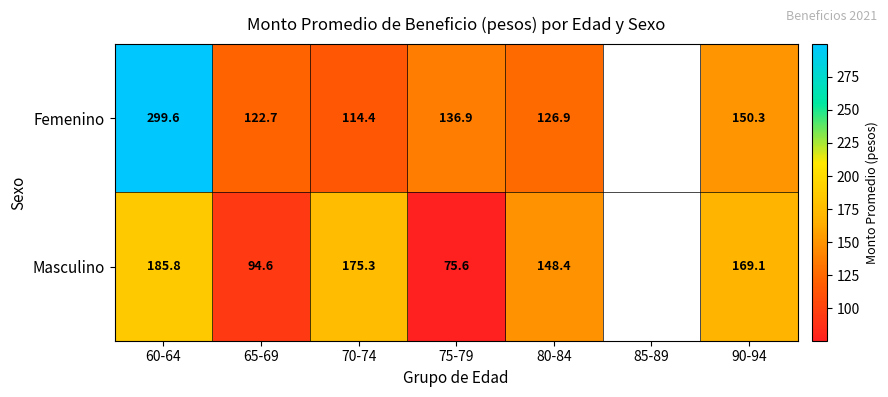

The value of Masculino at 75-79 is 46.1. True or false?

False